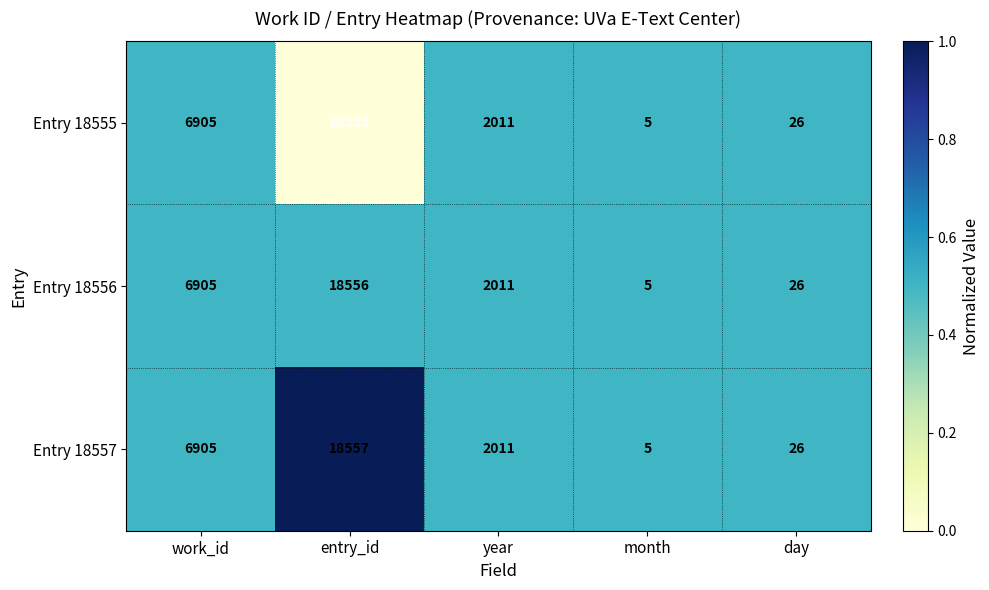

Where is Entry 18555 nearest to the value 9280?

work_id